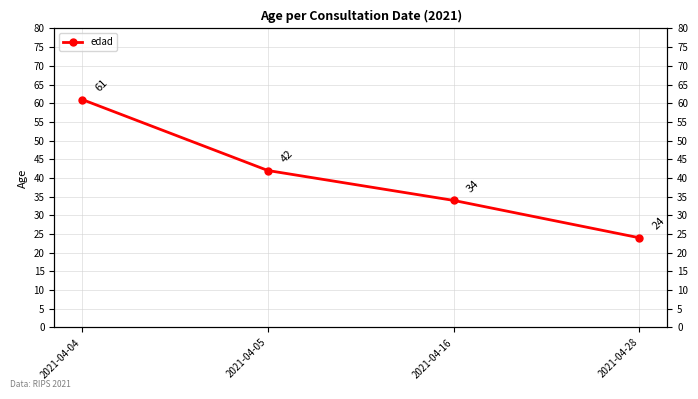

Rank the categories by value from highest to lowest.

2021-04-04, 2021-04-05, 2021-04-16, 2021-04-28